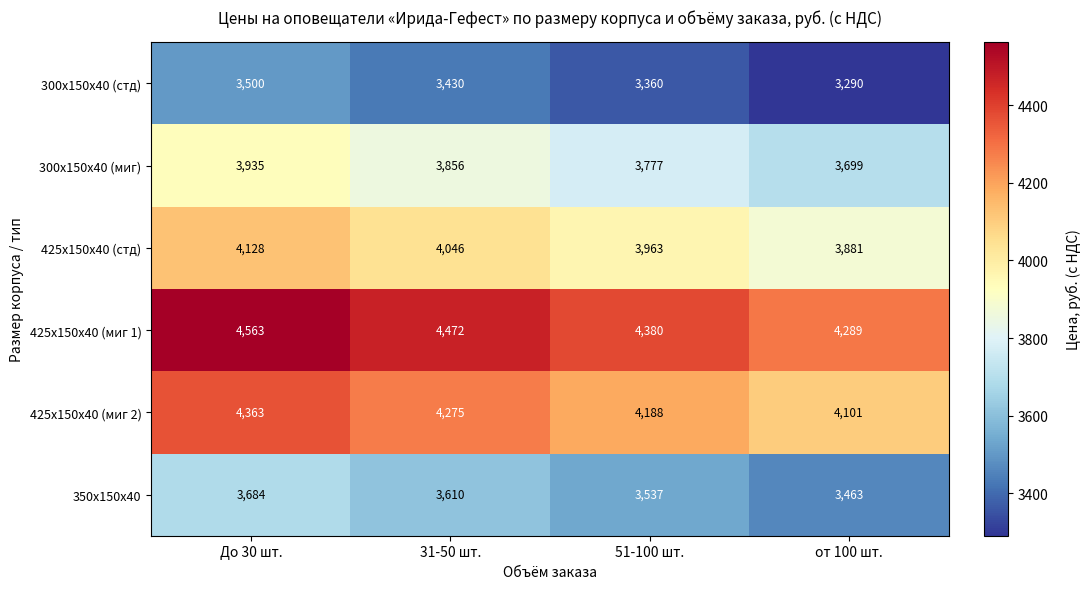

Is it true that 425х150х40 (миг 2) equals 4188 at 51-100 шт.?

True